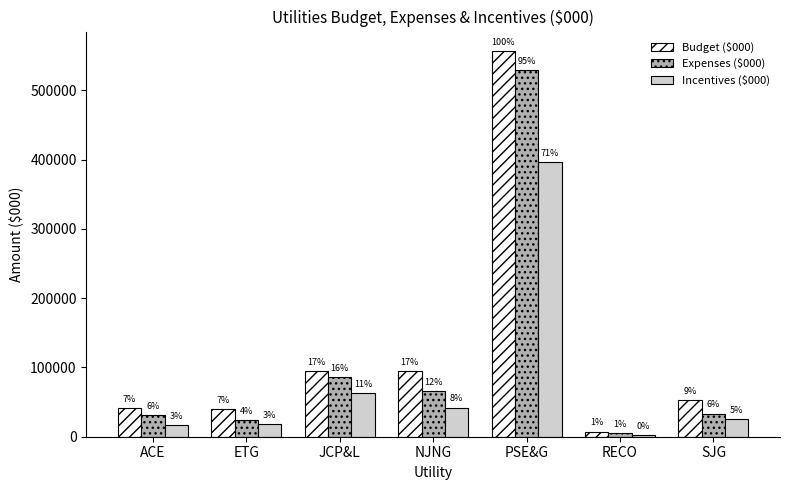

Which has a higher value, ACE or ETG?

ACE